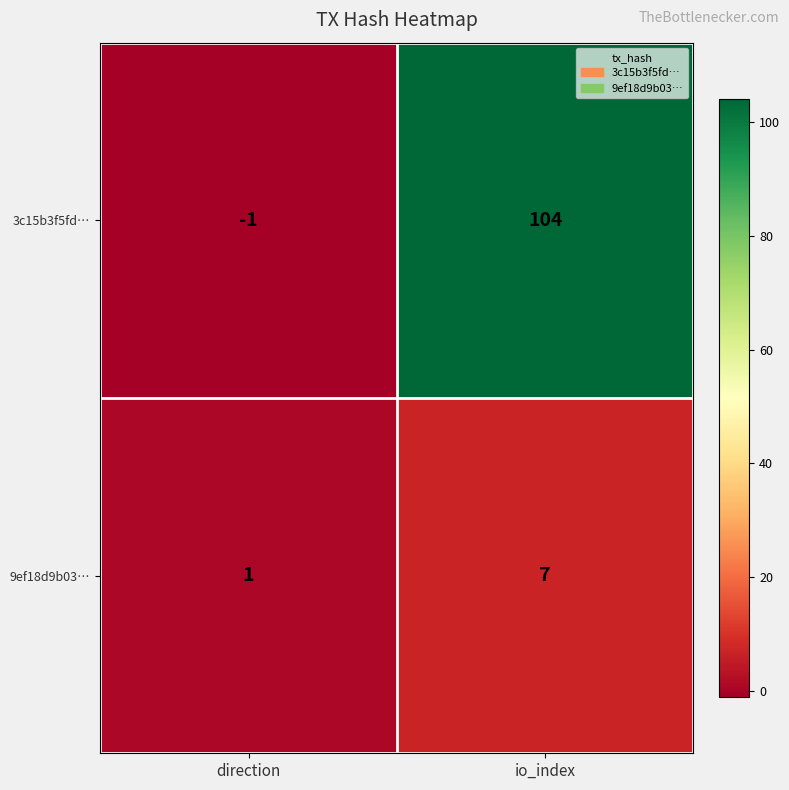

The 9ef18d9b03… series shows 0 at direction. True or false?

False